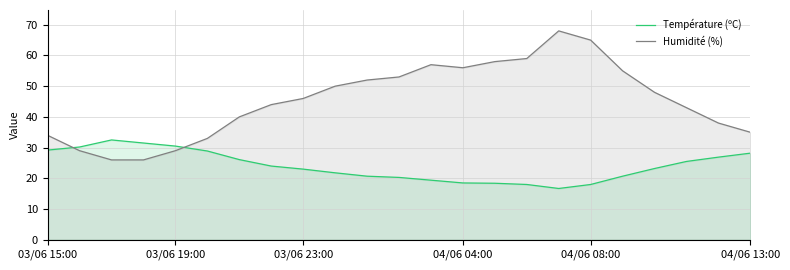

Which series has the widest spread of values?

Humidité (%)